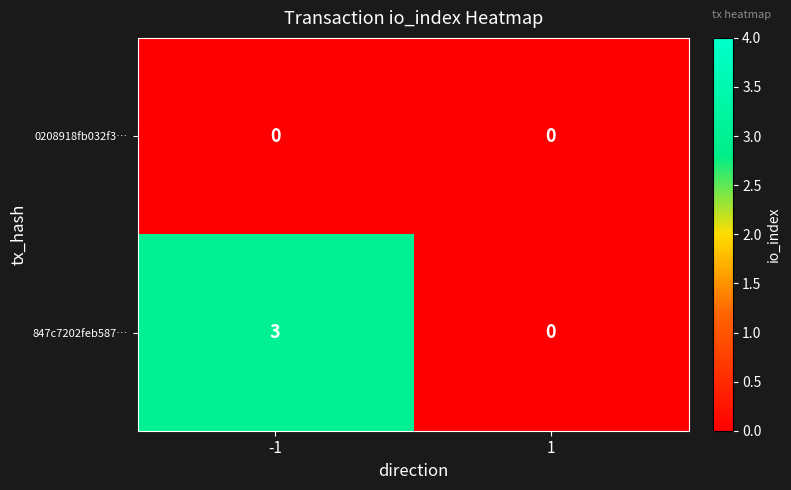

Which category has the highest value across all series?

-1